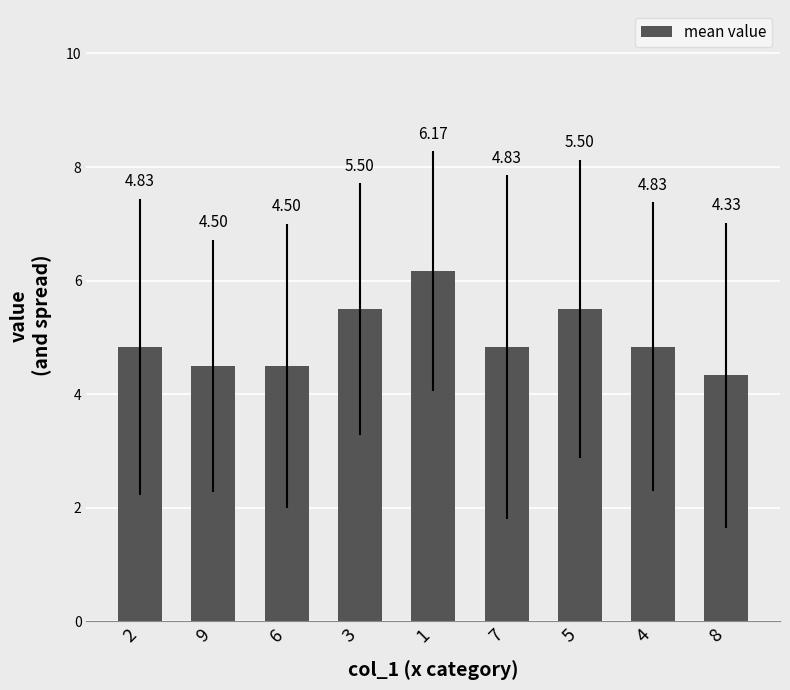

What is the change in value from 7 to 8?

-0.5